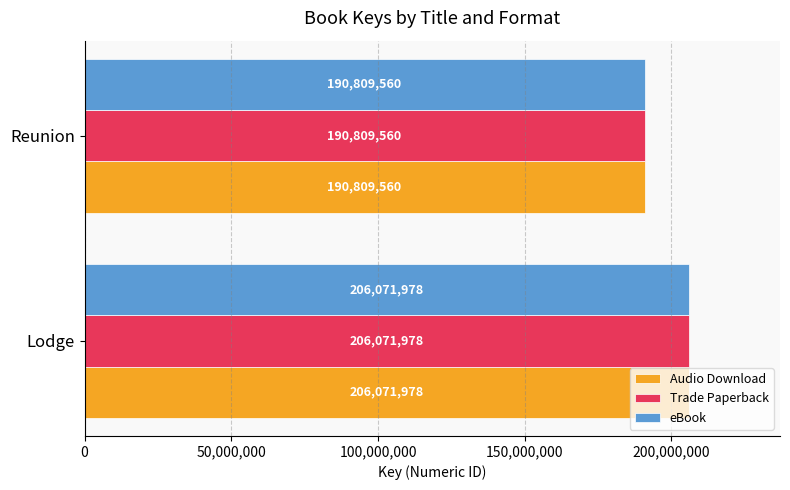

What value does the Audio Download series have at Reunion, to the nearest 50?

190809550